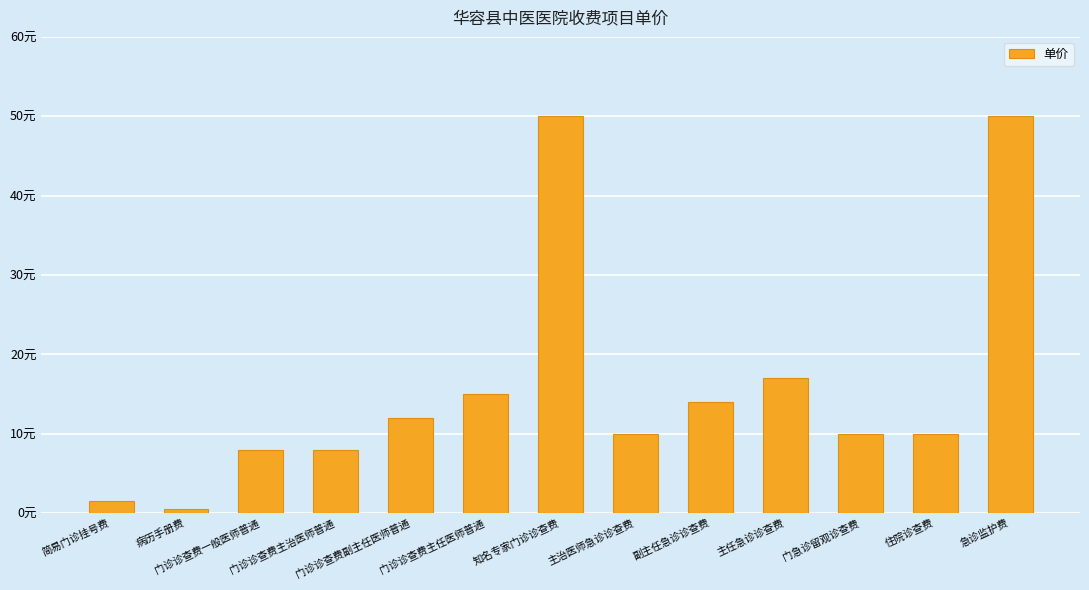

What is the minimum value shown in the chart?

0.5